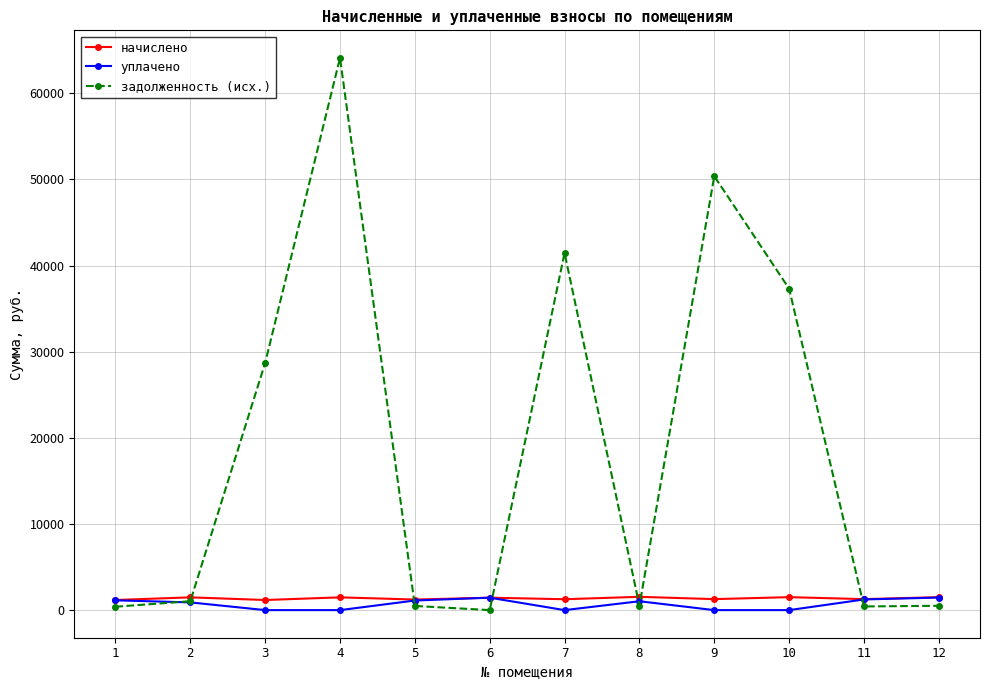

The value of задолженность (исх.) at 10 is 9092.3. True or false?

False